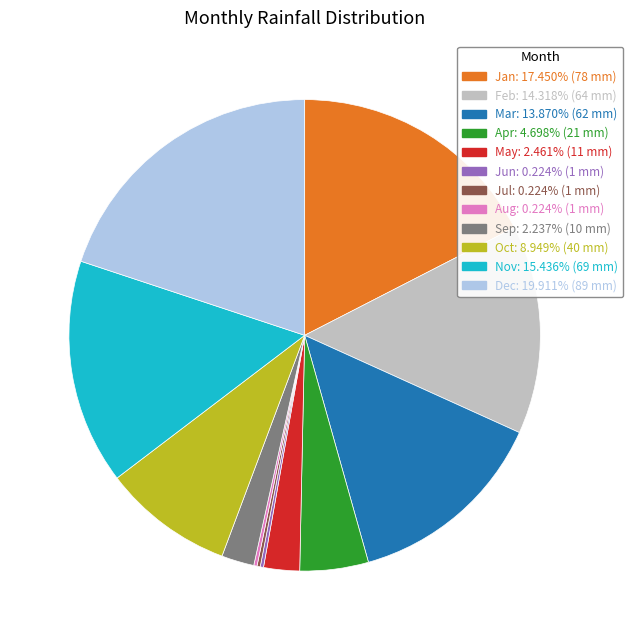

Is there a majority slice in this chart?

No